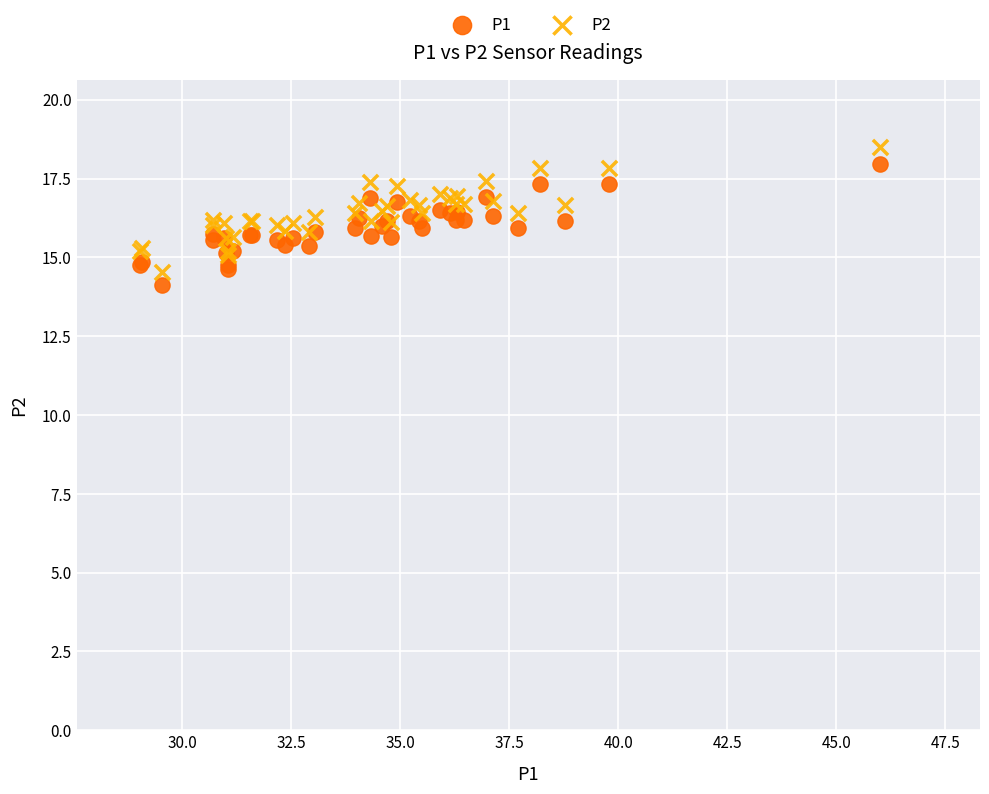

What is the X range (max minus min) for the scatter plot?

17.0